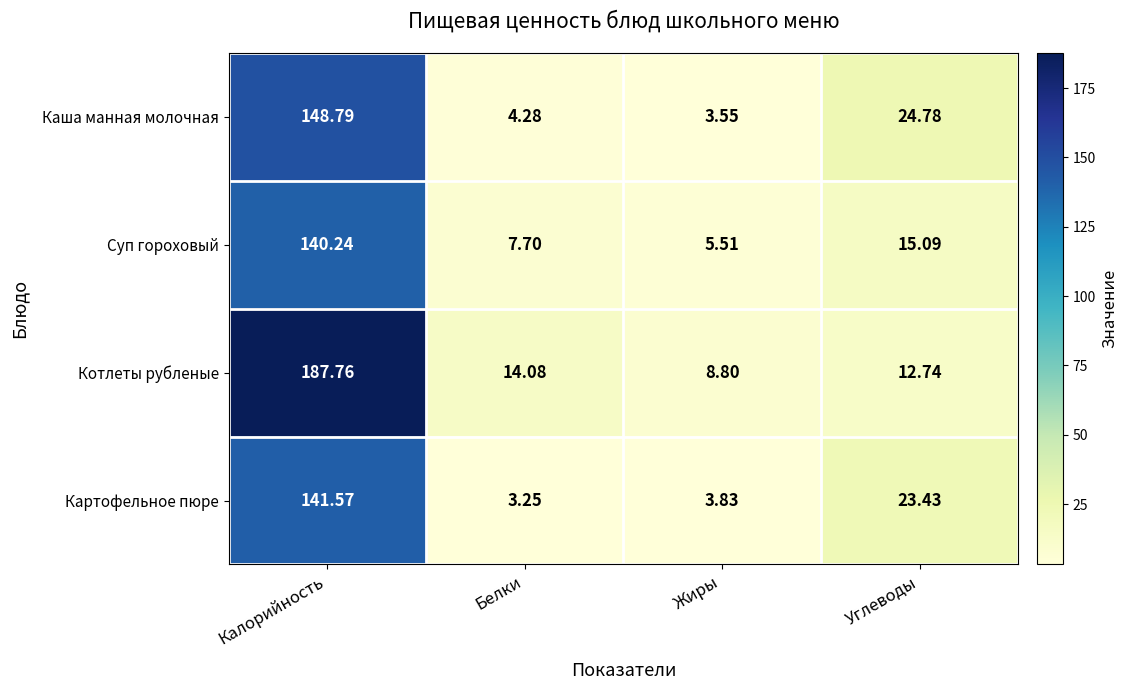

At which label does Котлеты рубленые reach its peak?

Калорийность